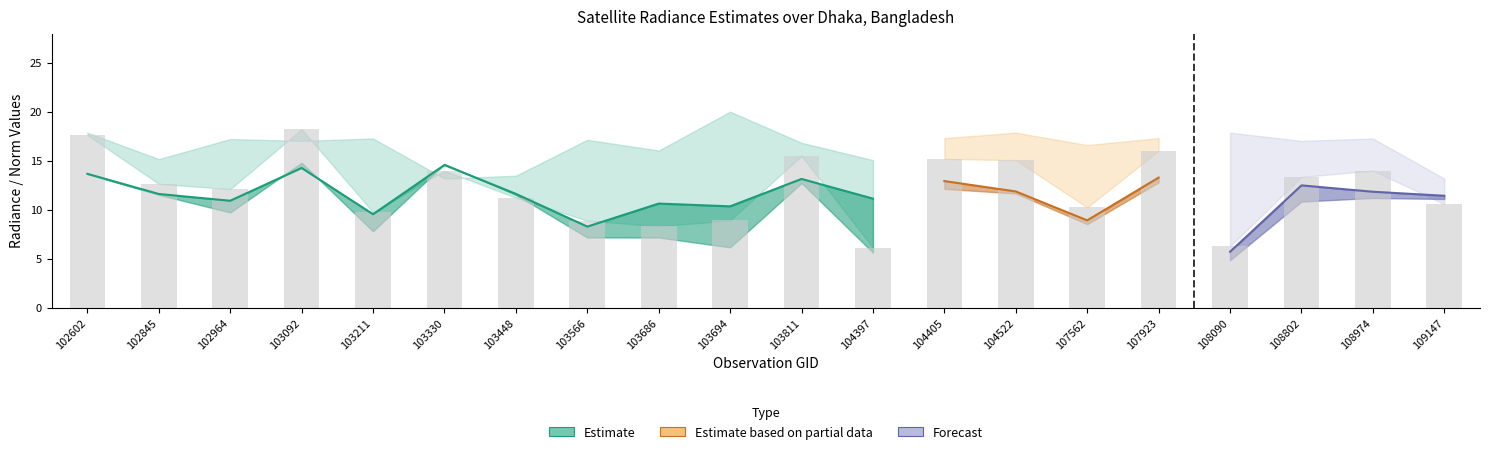

What is the minimum value shown in the chart?

4.9